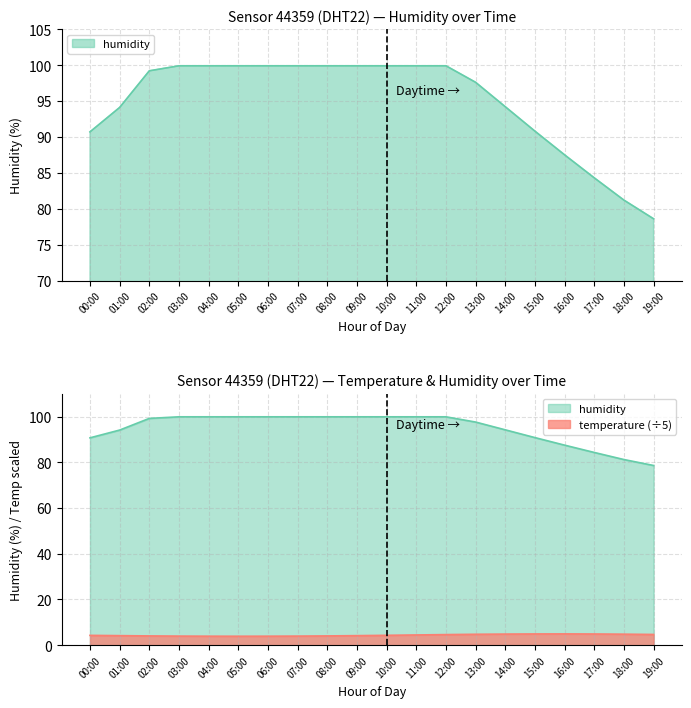

What is the total value across all series at 19:00?

83.3